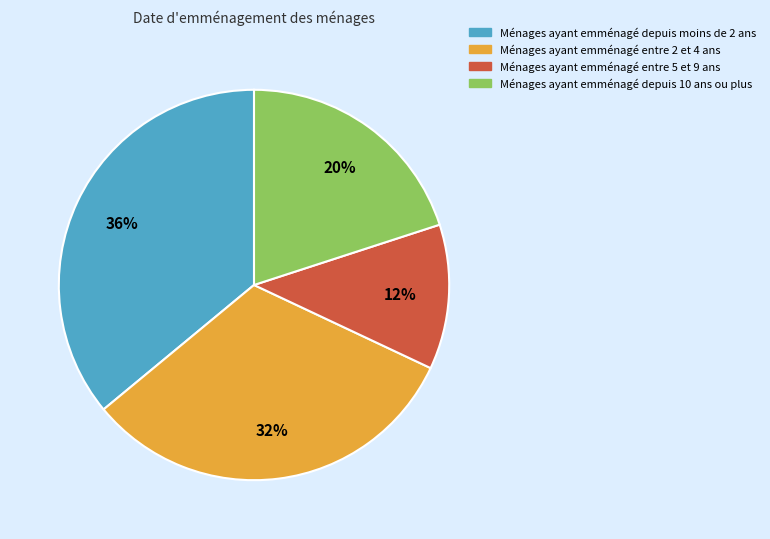

To the nearest percent, what is the difference between the largest and smallest slice percentages?

24%